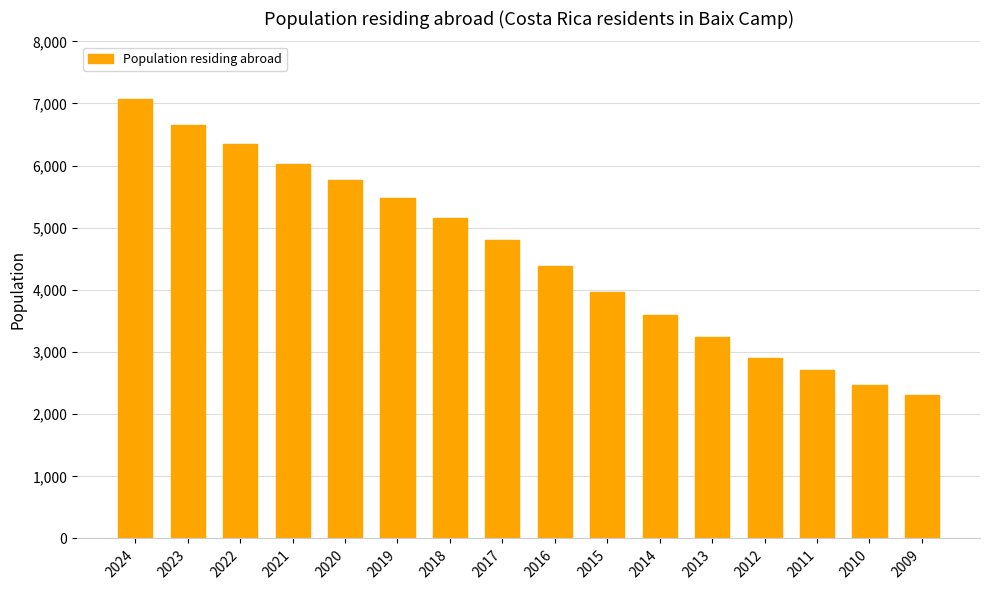

Rank the categories by value from highest to lowest.

2024, 2023, 2022, 2021, 2020, 2019, 2018, 2017, 2016, 2015, 2014, 2013, 2012, 2011, 2010, 2009